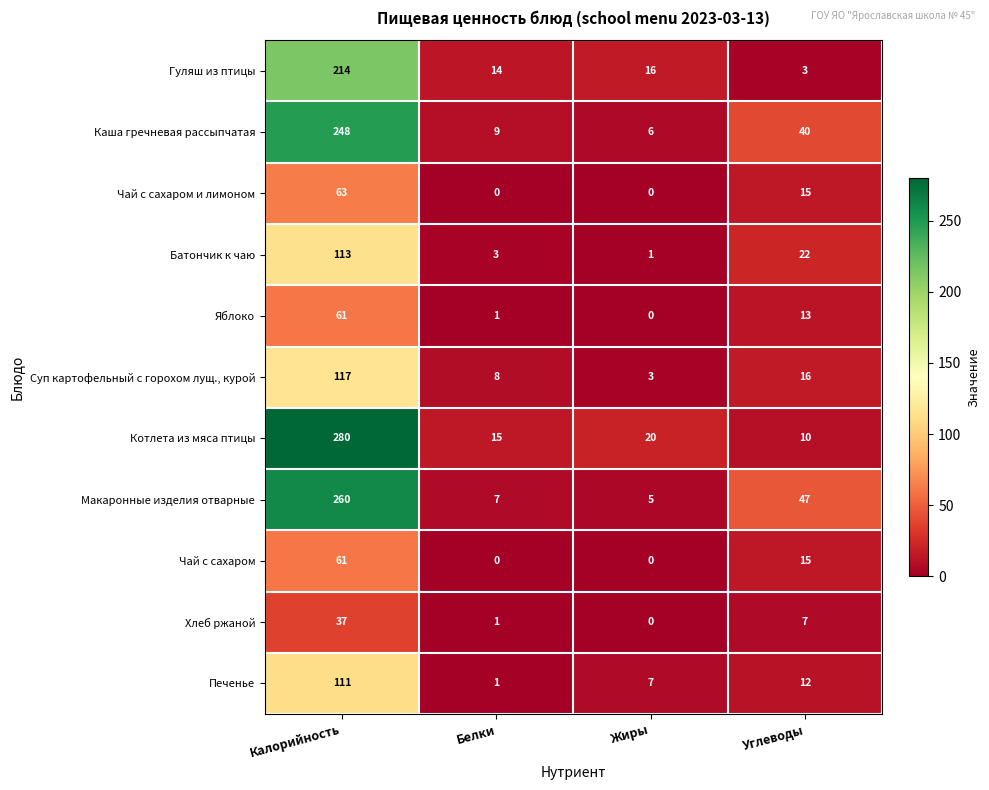

The Гуляш из птицы series shows 344 at Калорийность. True or false?

False